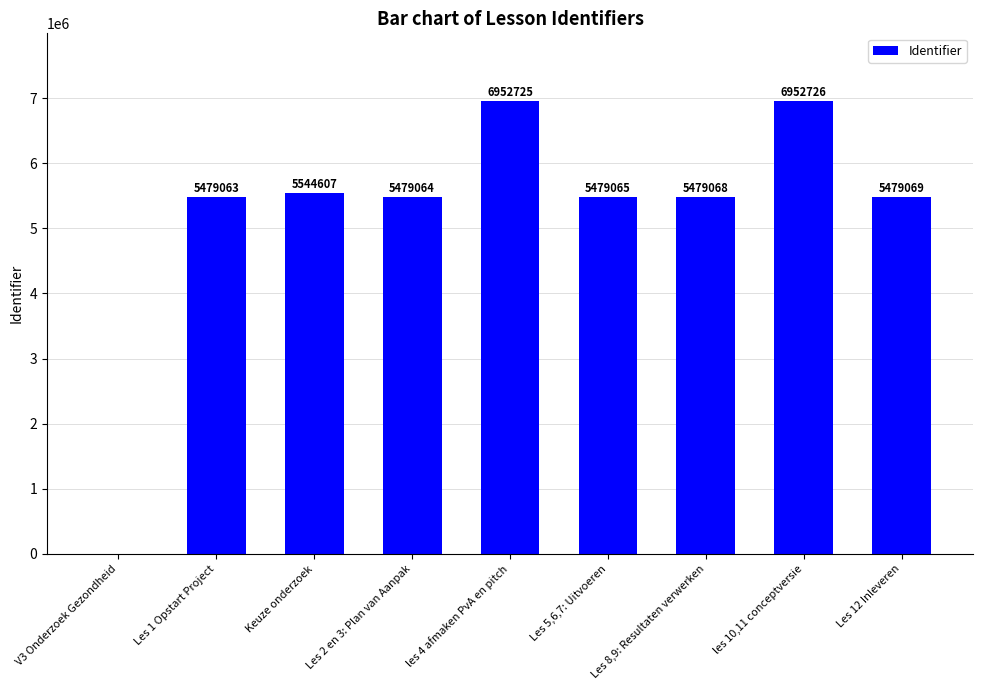

Are the bars horizontal?

No